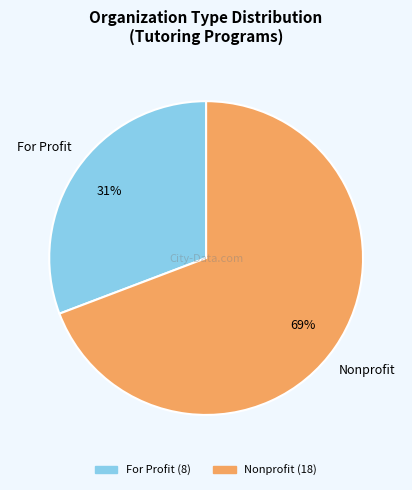

What is the smallest slice in the pie chart?

For Profit